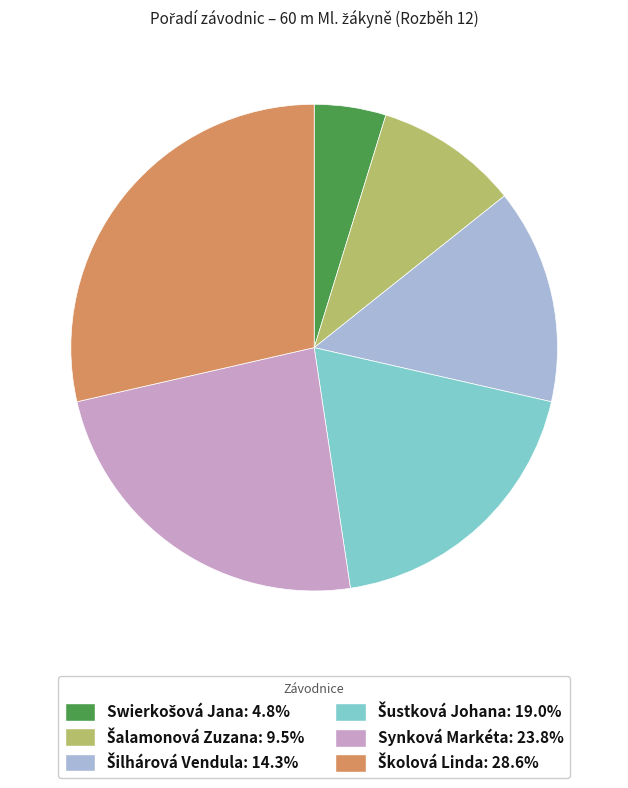

Is there any slice that represents more than half of the pie?

No